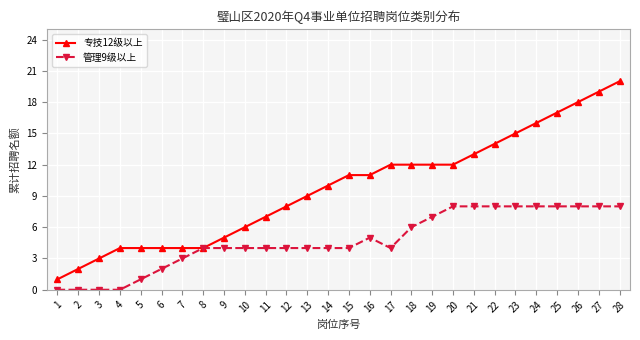

Which category has the highest value in the 专技12级以上 series?

28